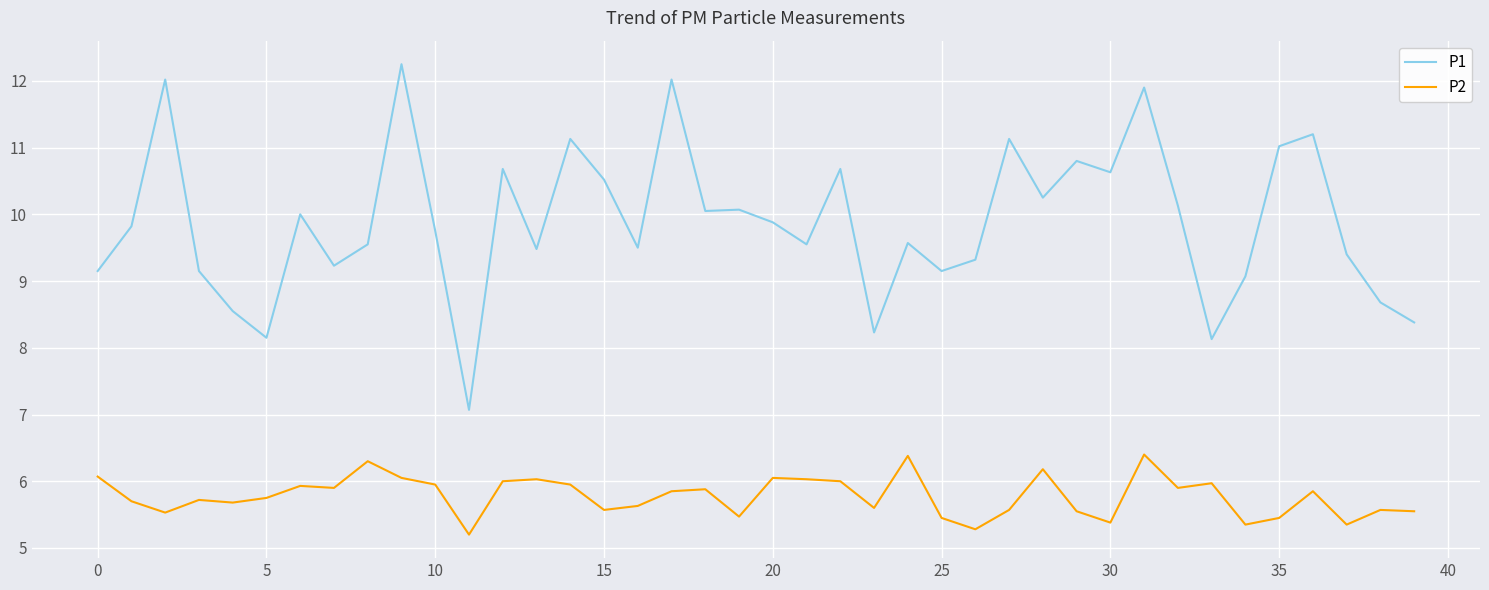

Does the chart have visible grid lines?

Yes